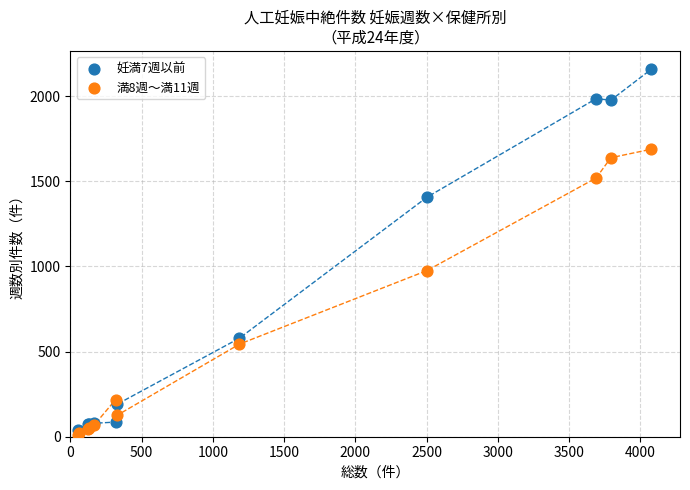

Across all series, what Y value is closest to 1085?

976